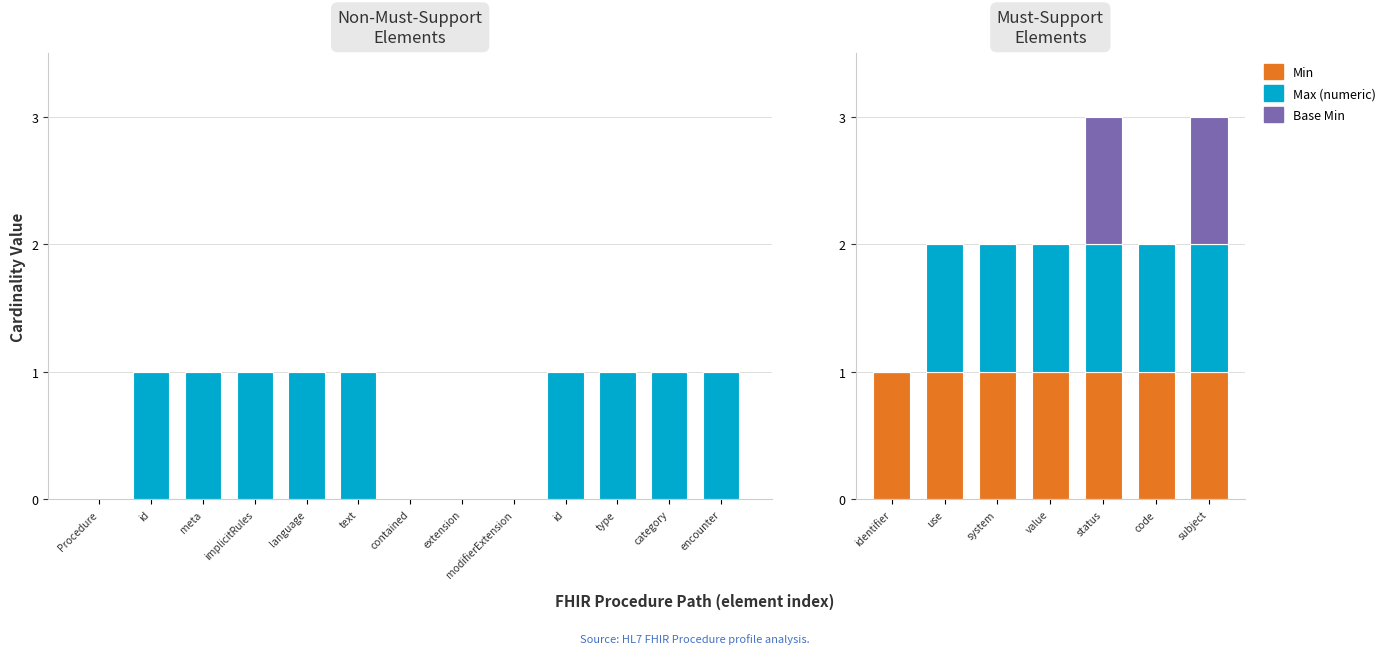

Which series changed the most between identifier and status?

Max (numeric)